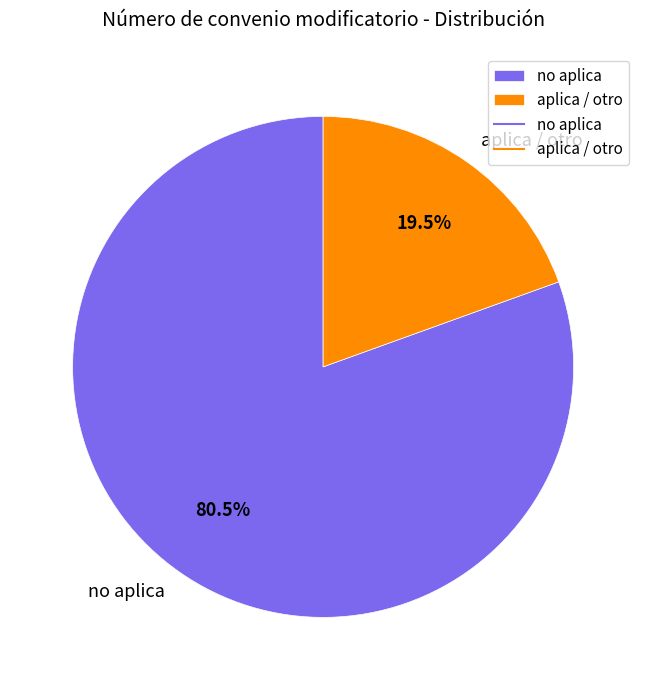

Is it true that aplica is 11% of the pie?

False